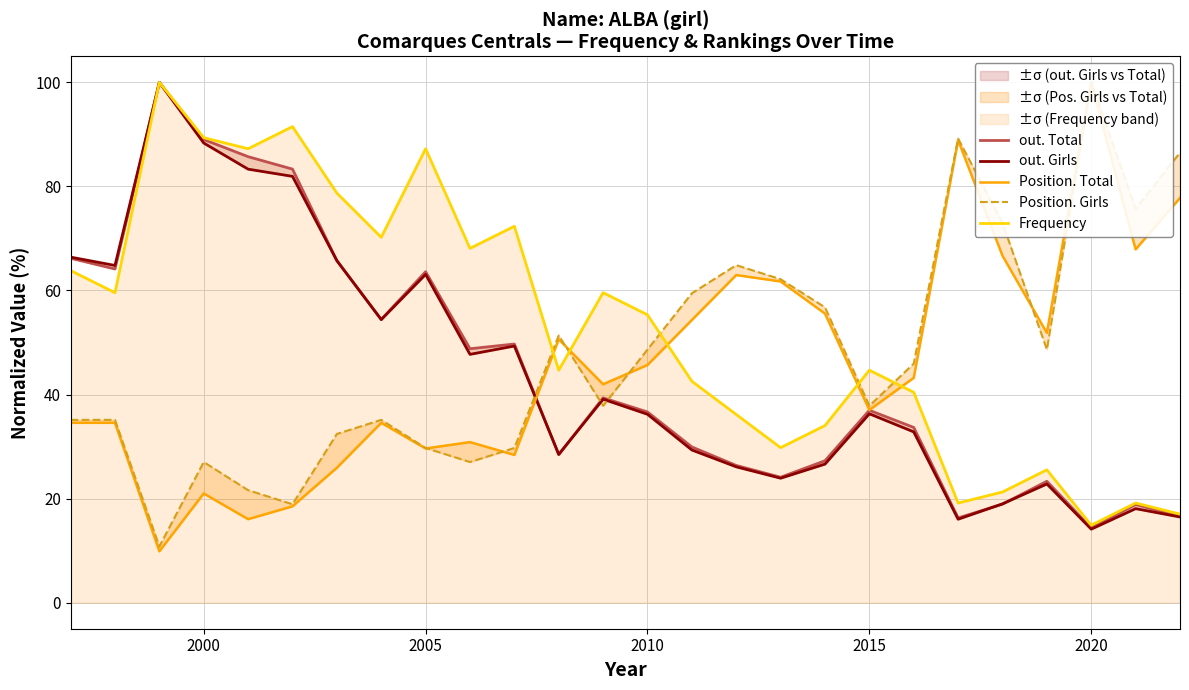

True or false: Frequency has a value of 118.5 at 2000.

False